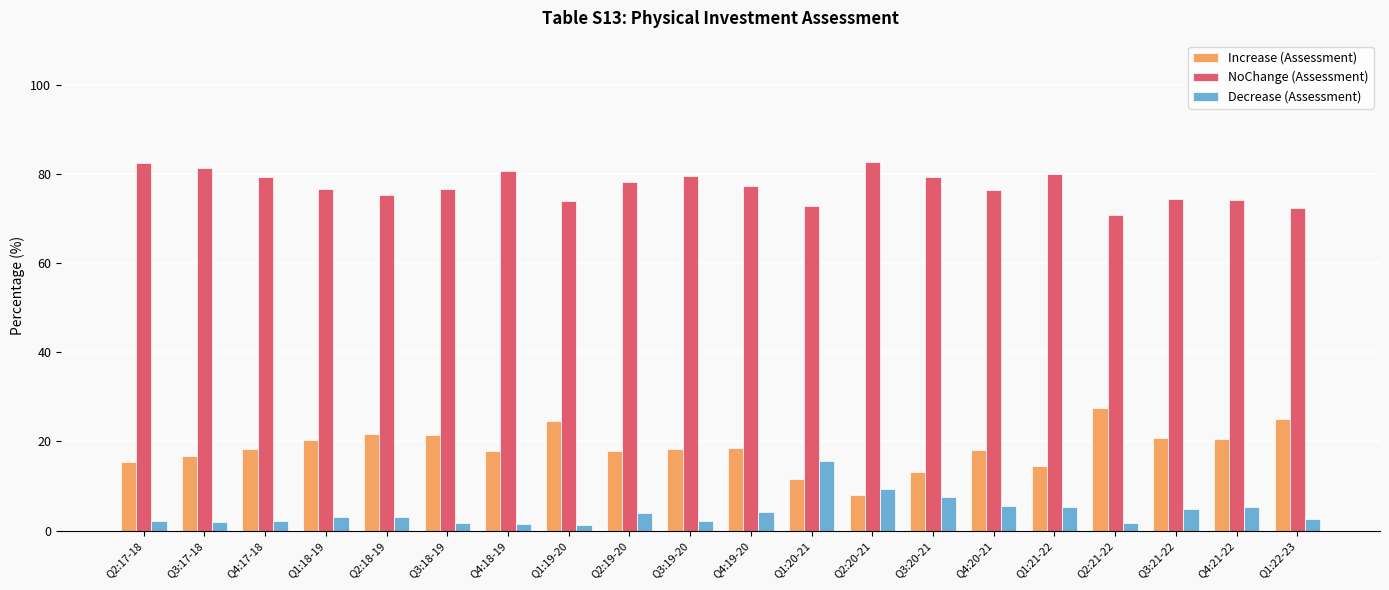

Is it true that Decrease (Assessment) equals 15.6 at Q1:20-21?

True